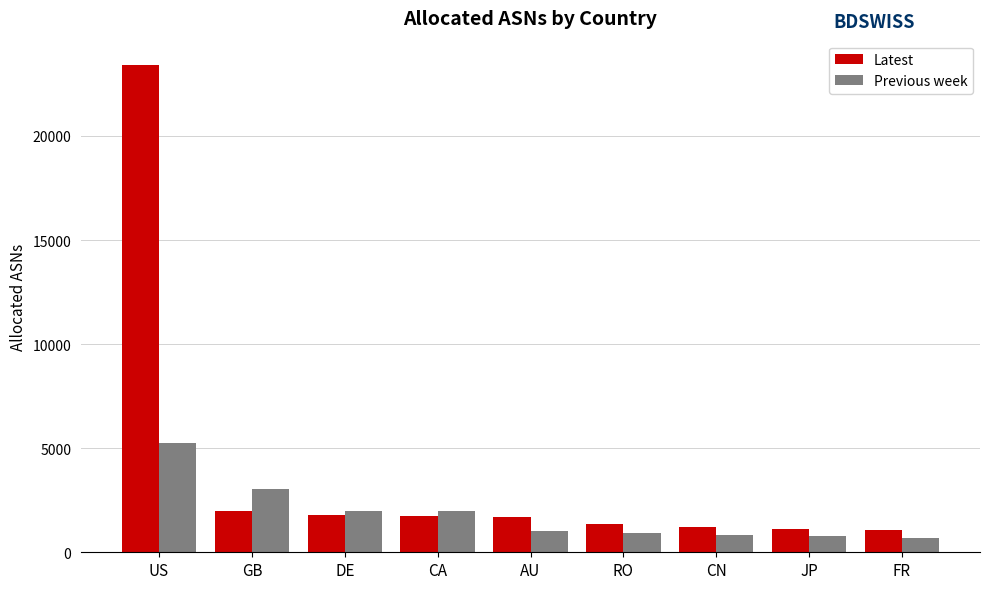

What is the difference between the highest and lowest values at DE?

232